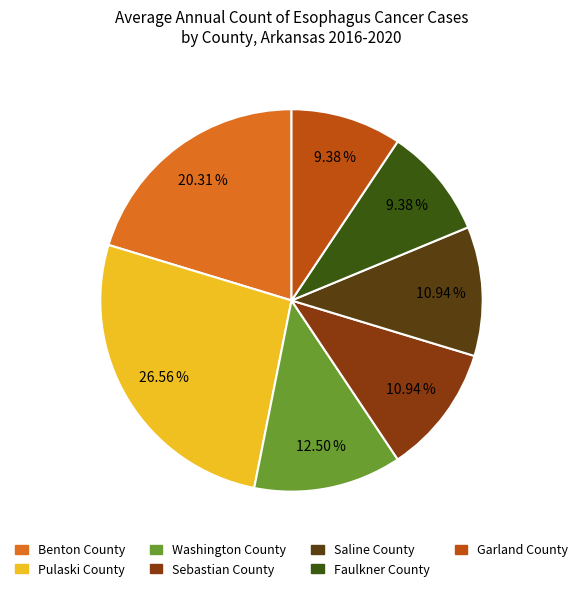

To the nearest percent, what is the difference between the Faulkner County and Saline County slice percentages?

2%